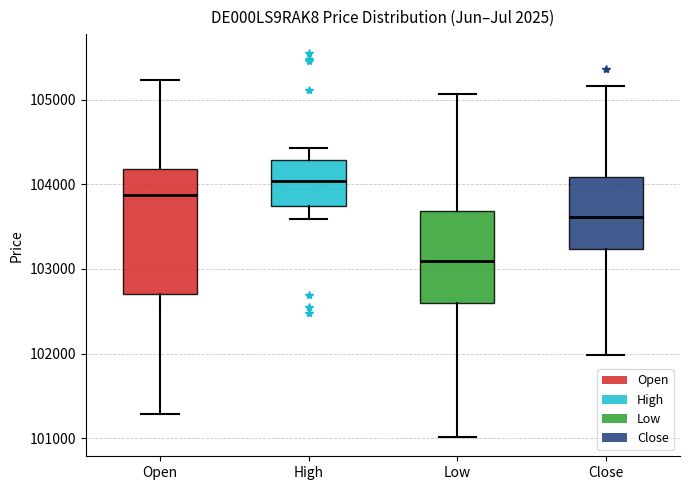

Where does the lower whisker of the box for Close end on the y-axis? The values are not printed on the chart, so give them approximately, as read against the axis.

102000